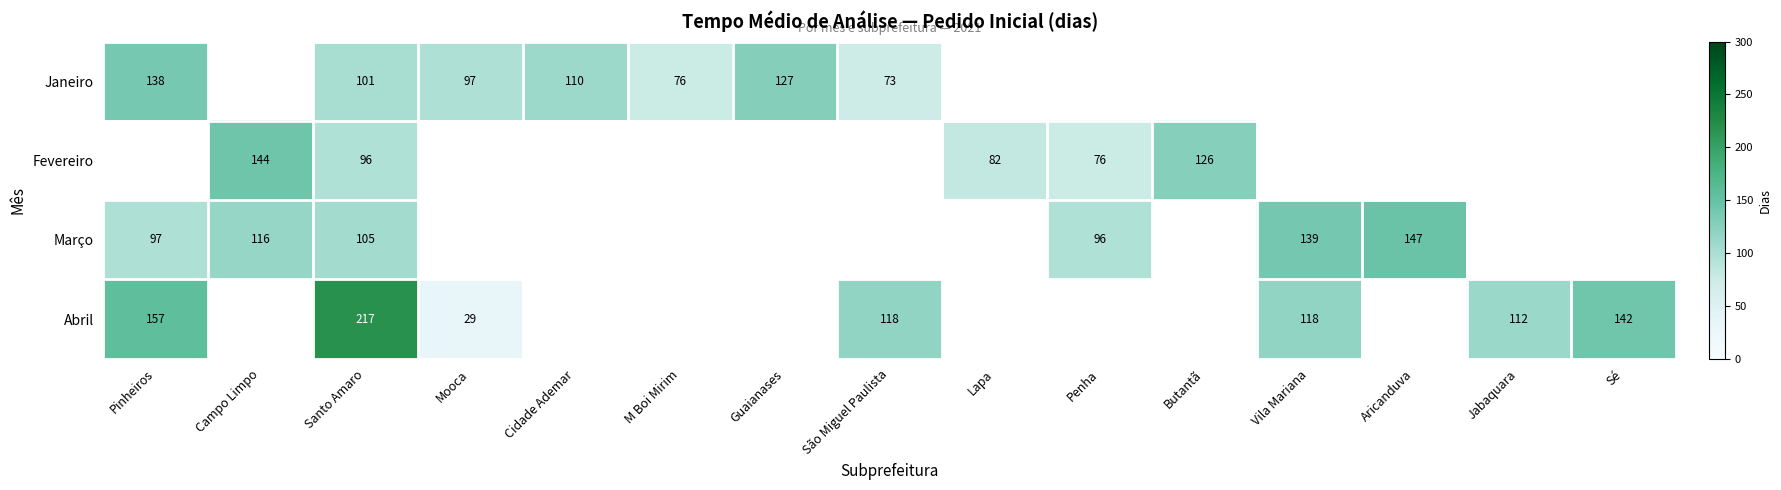

Rank the series at Santo Amaro from lowest to highest value.

Fevereiro, Janeiro, Março, Abril